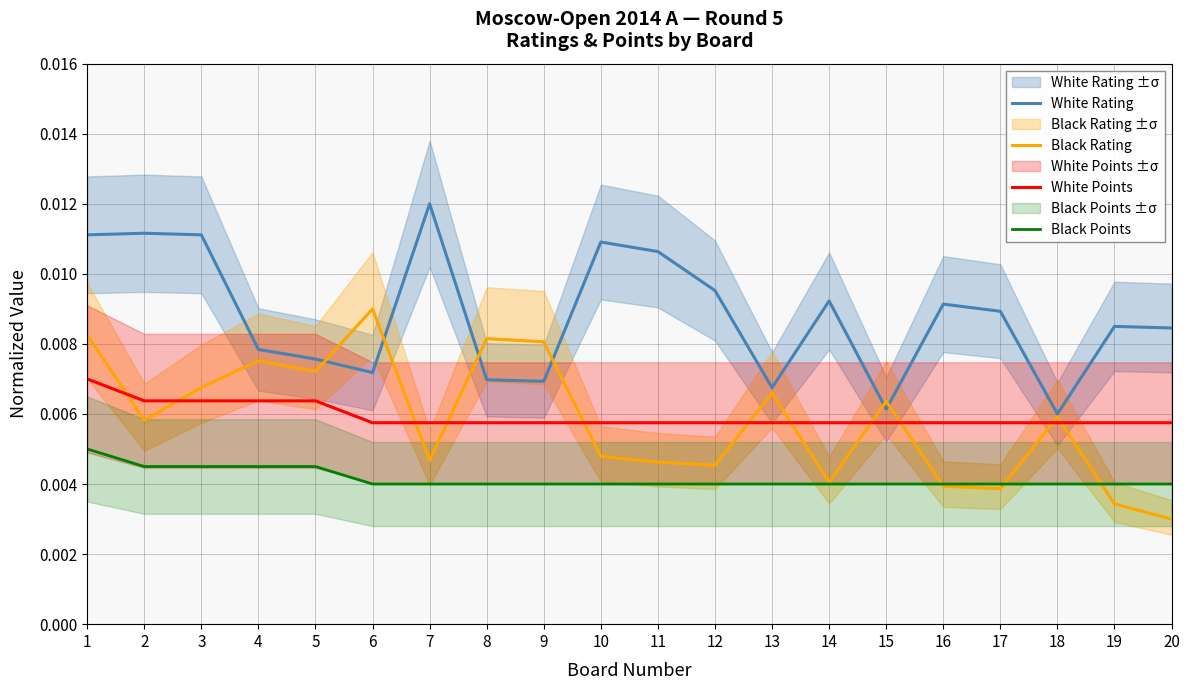

Is this an area chart (filled region under the line)?

No